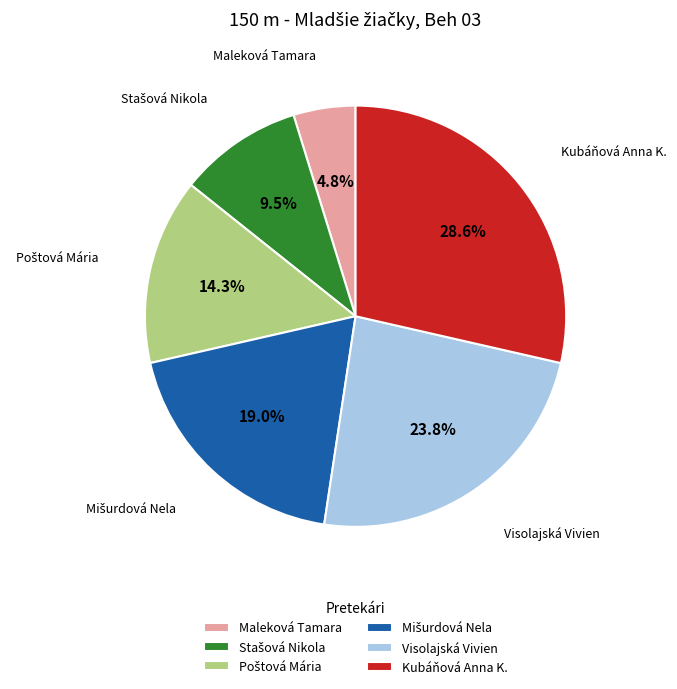

Is there any slice that represents more than half of the pie?

No